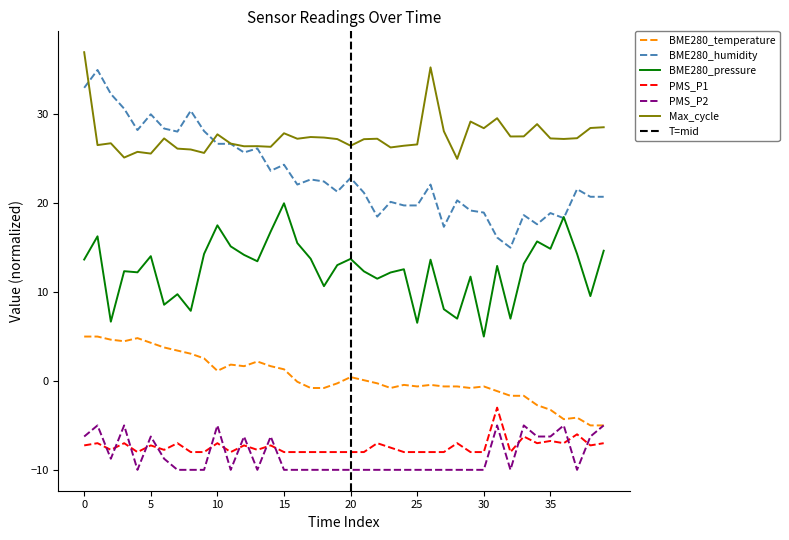

True or false: PMS_P1 and BME280_pressure intersect in this chart.

False